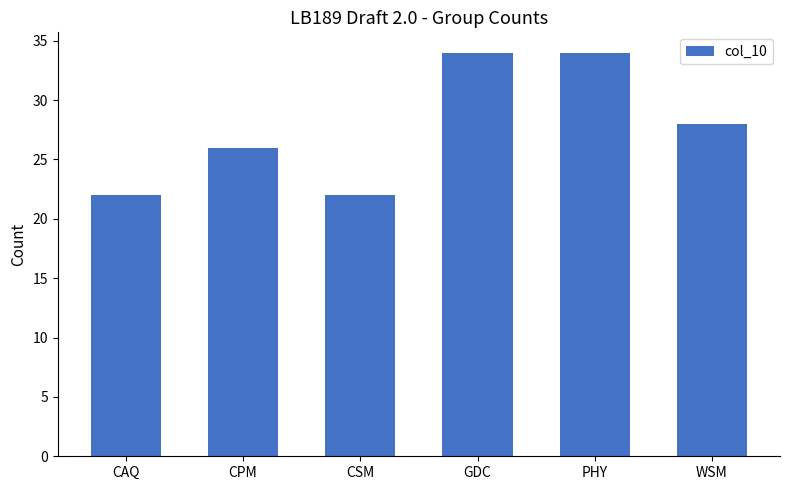

What is the smallest value displayed?

22